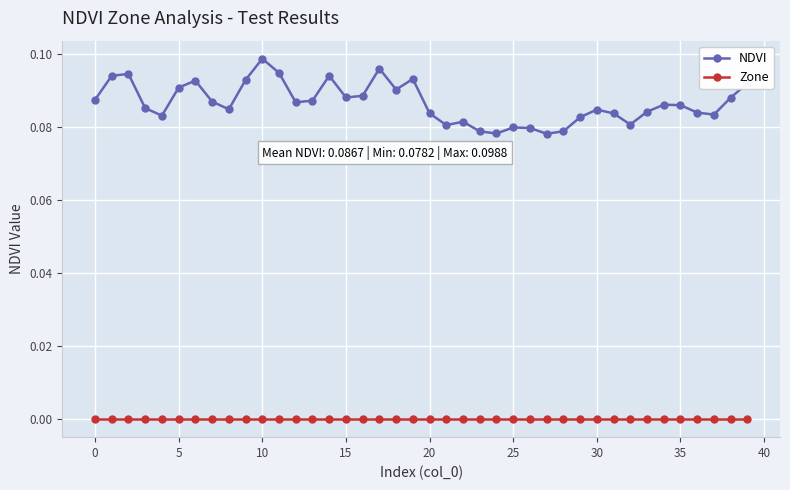

At how many categories does at least one series exceed 0?

40